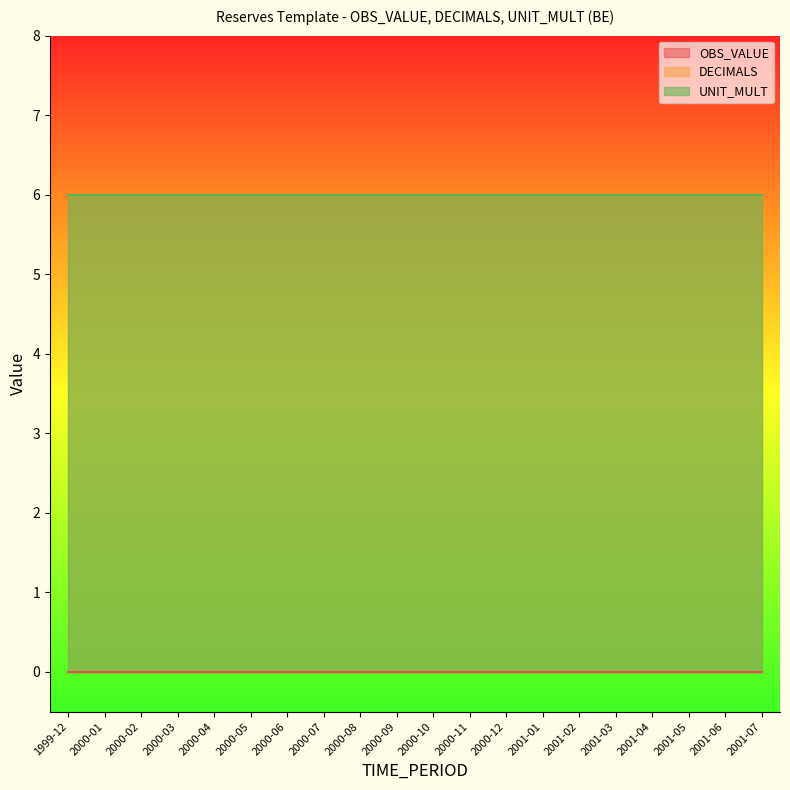

Reading left to right, transcribe all the data shown in this chart.

OBS_VALUE: 0	0	0	0	0	0	0	0	0	0	0	0	0	0	0	0	0	0	0	0
DECIMALS: 6	6	6	6	6	6	6	6	6	6	6	6	6	6	6	6	6	6	6	6
UNIT_MULT: 6	6	6	6	6	6	6	6	6	6	6	6	6	6	6	6	6	6	6	6